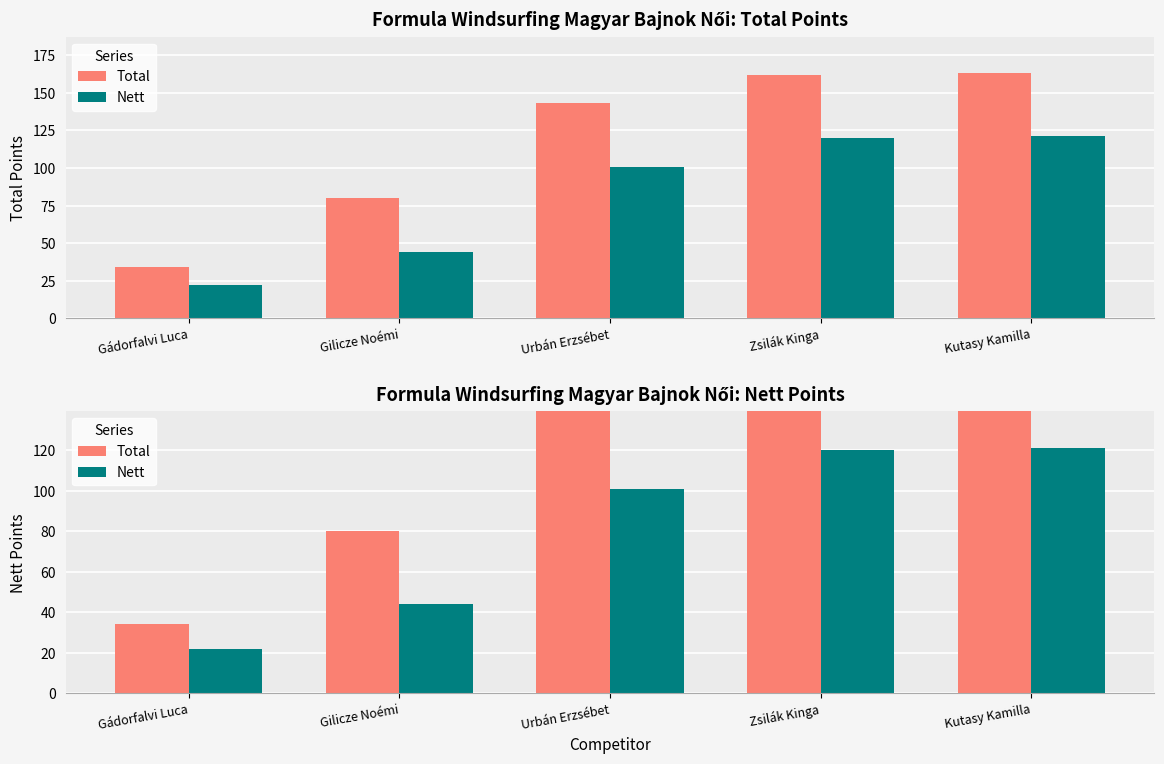

Which category has the highest value in the Nett series?

Kutasy Kamilla